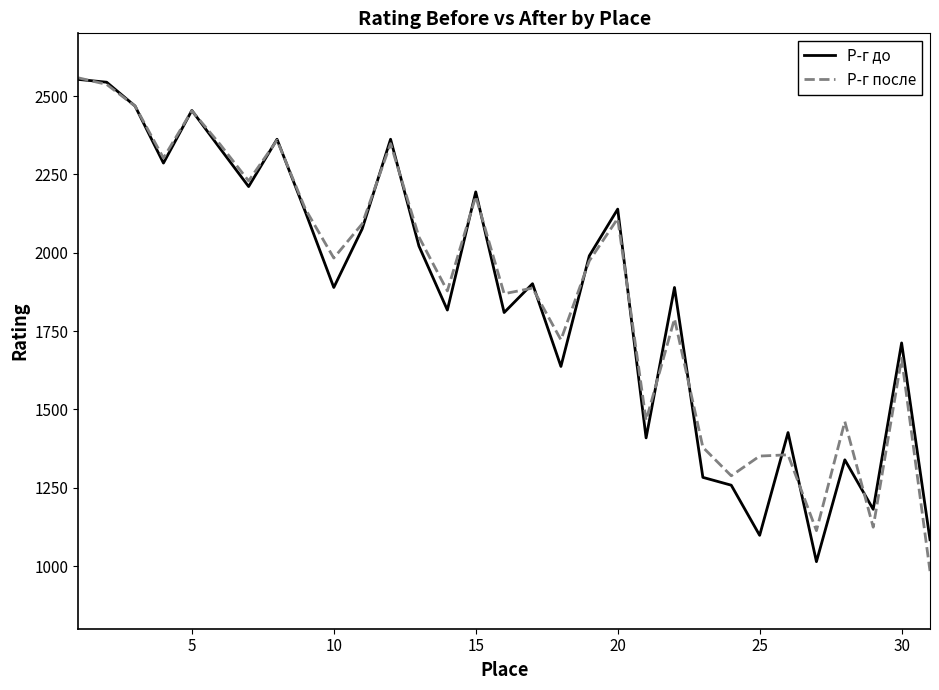

What is the smallest value displayed?

984